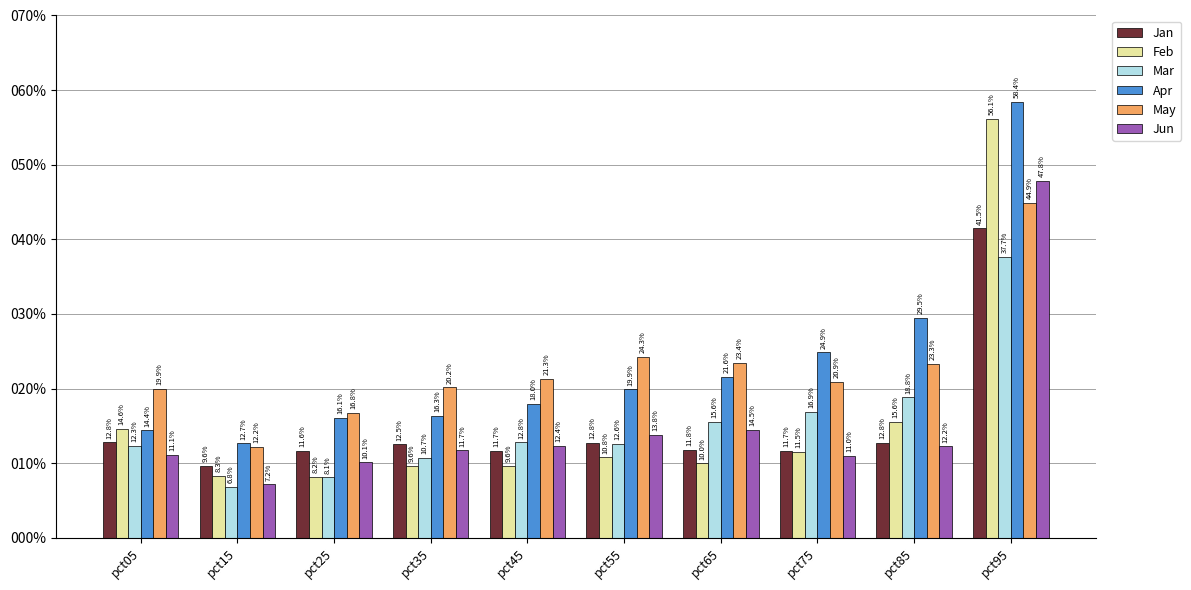

Which label corresponds to the largest value in the chart?

pct95